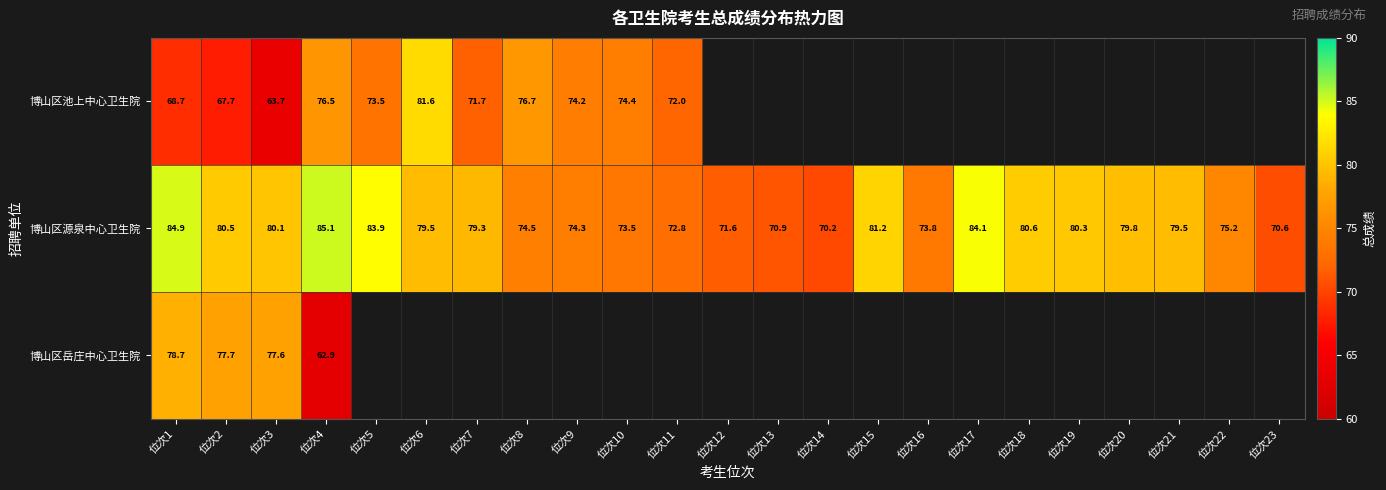

The value of 博山区源泉中心卫生院 at 位次20 is 139.7. True or false?

False